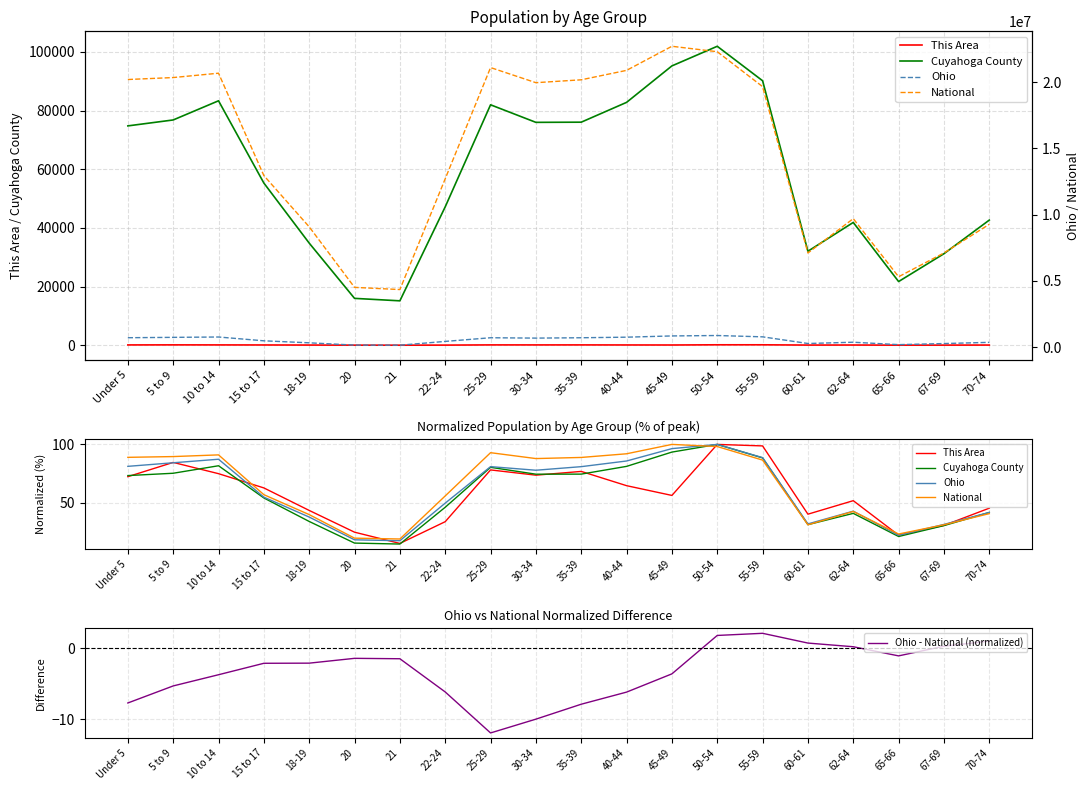

Which series has the largest total across all categories?

National